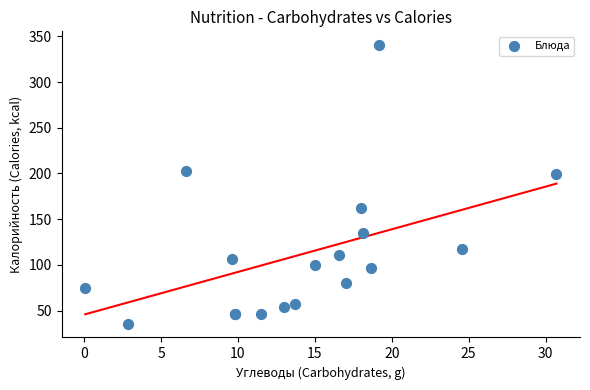

What Y value in the scatter plot is closest to 188?

199.1